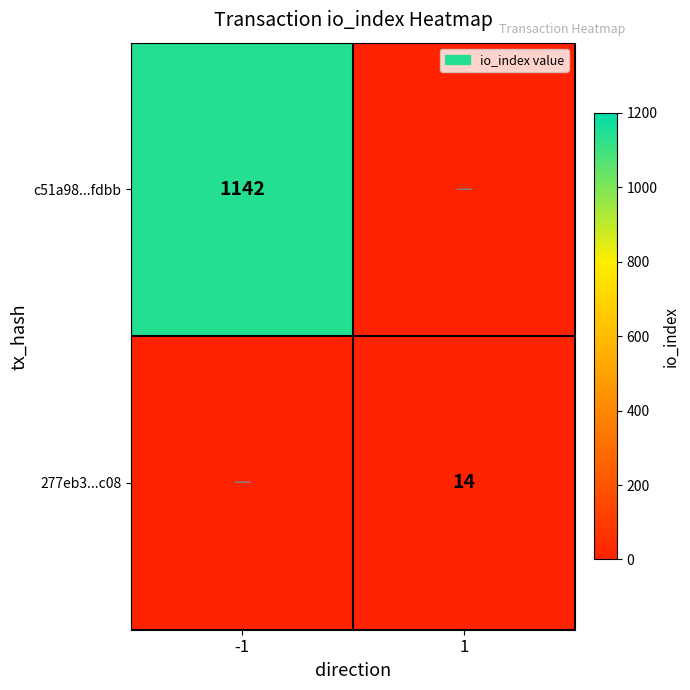

What is the greatest value displayed?

1142